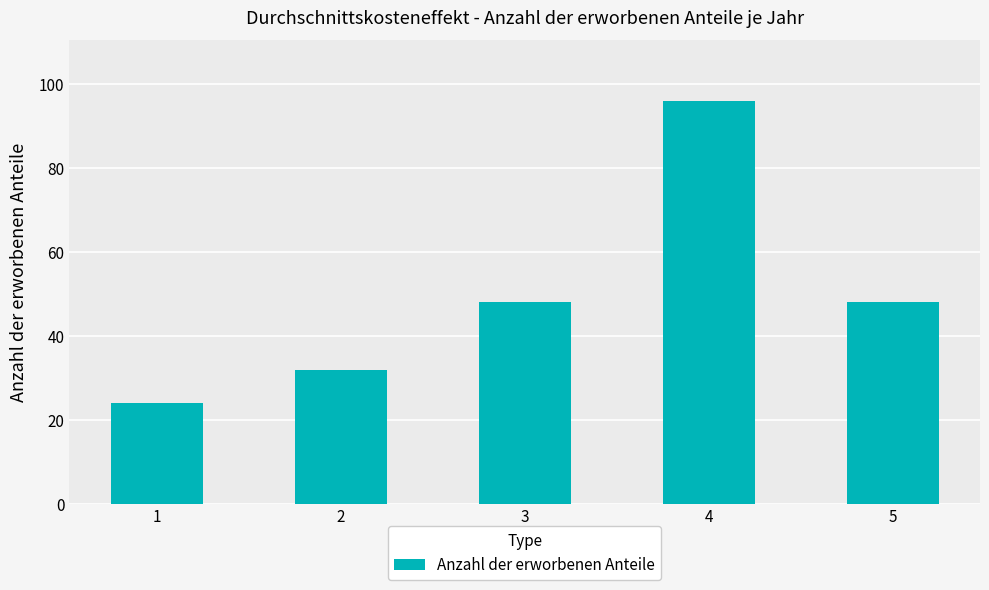

What is the approximate value at 2, to the nearest 10?

30